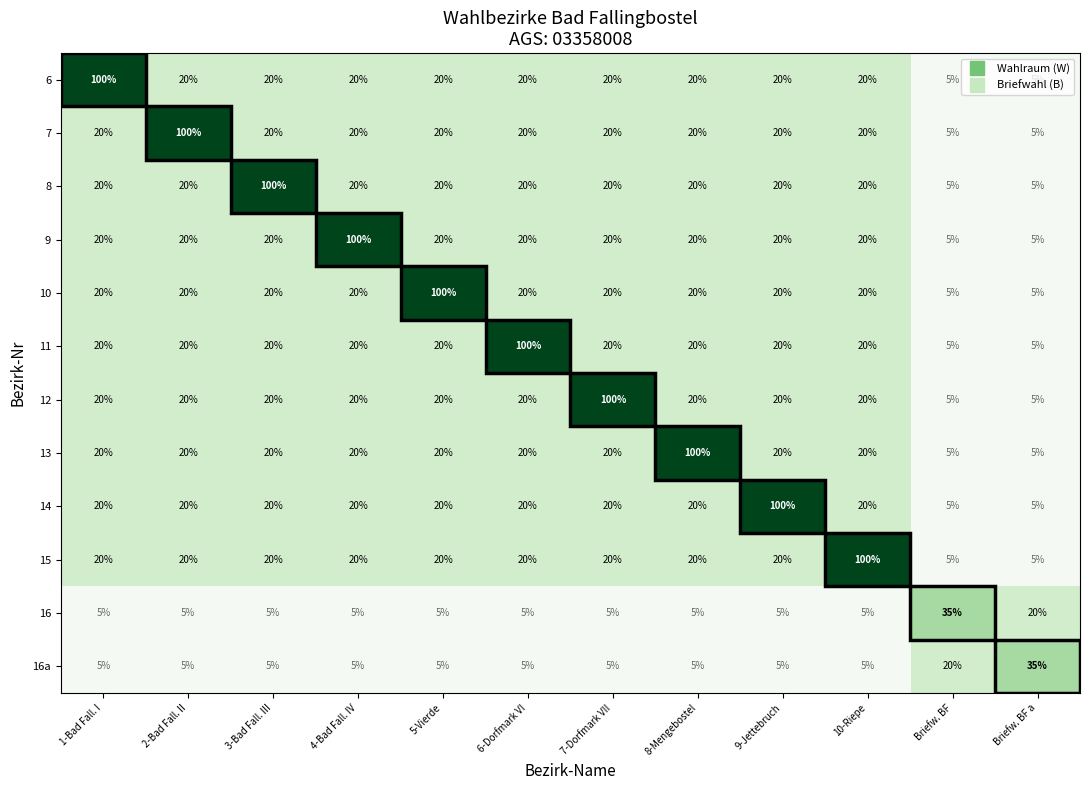

What is the difference between the highest and lowest values at 2-Bad Fall. II?

95